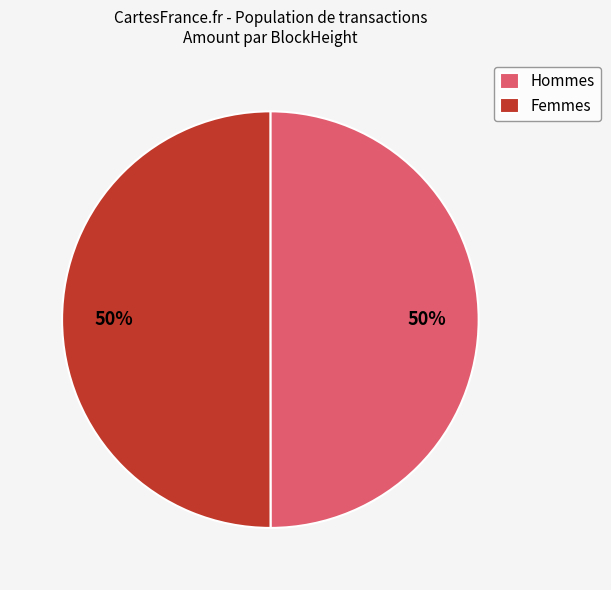

Do Hommes and Femmes together represent more than half of the pie?

Yes